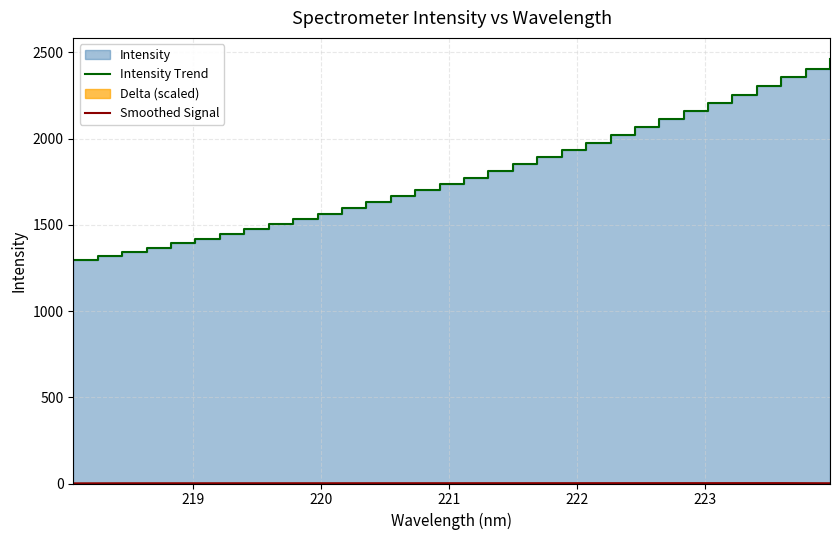

The Intensity Trend series shows 603.7 at 31. True or false?

False